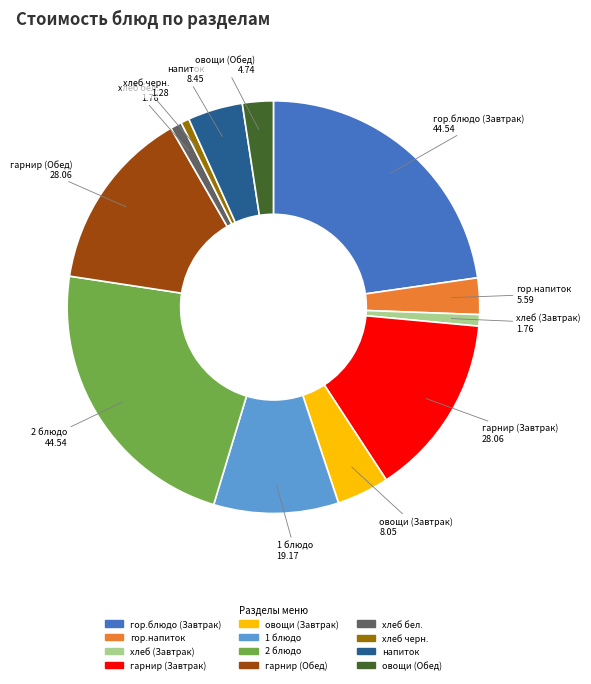

Is the sum of гор.напиток and 2 блюдо greater than half?

No